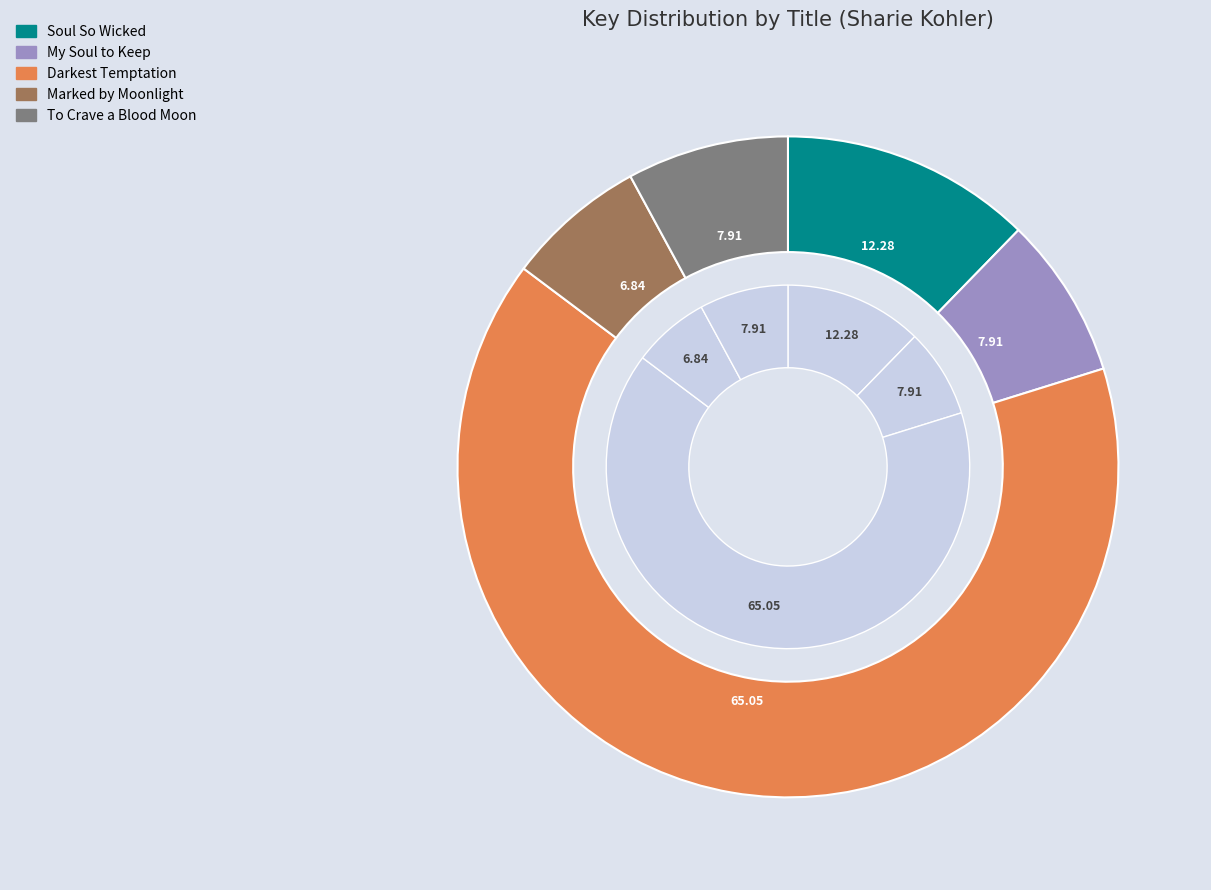

How many slices are in this pie chart?

5